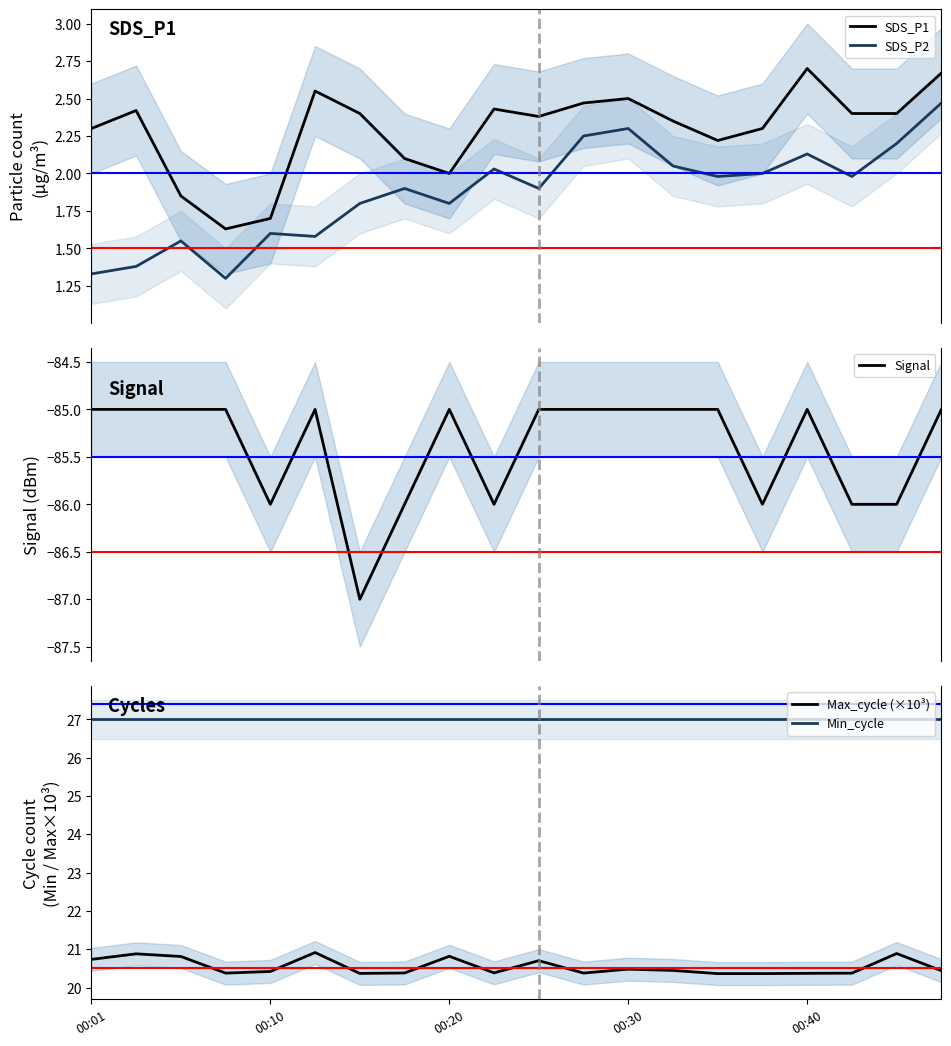

What position from the left is 5?

6